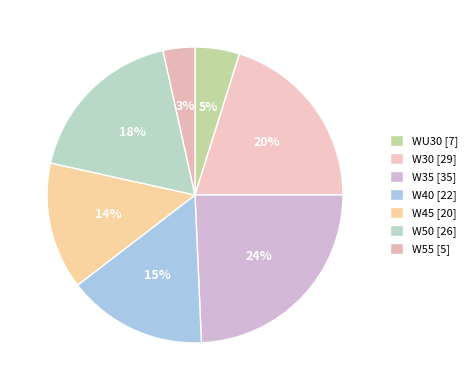

Which slice is the largest?

W35